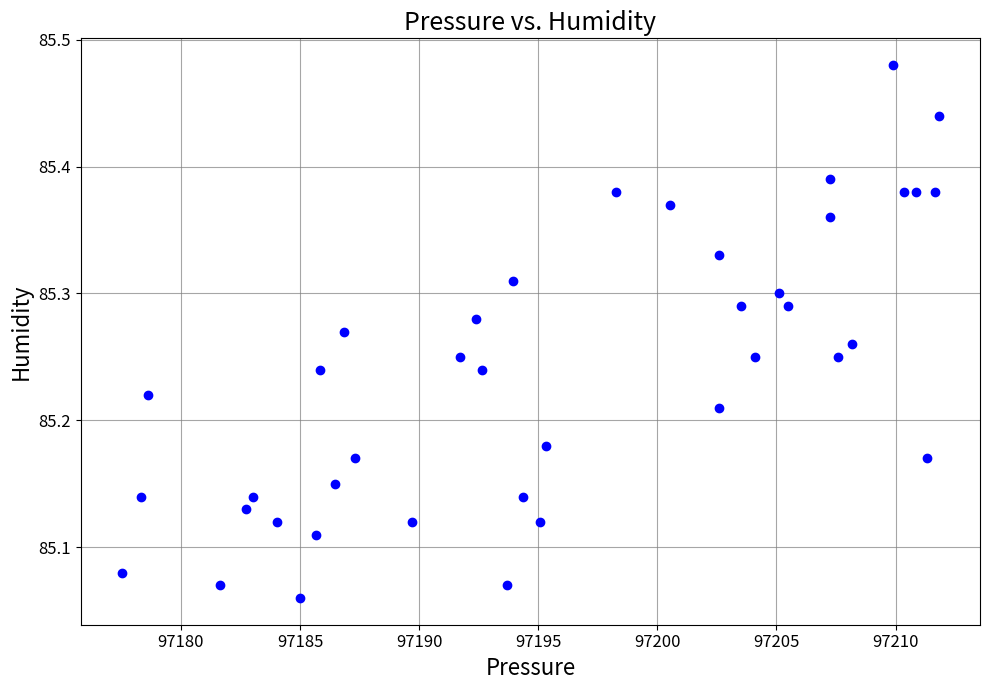

What is the range of X values (max minus min)?

34.3